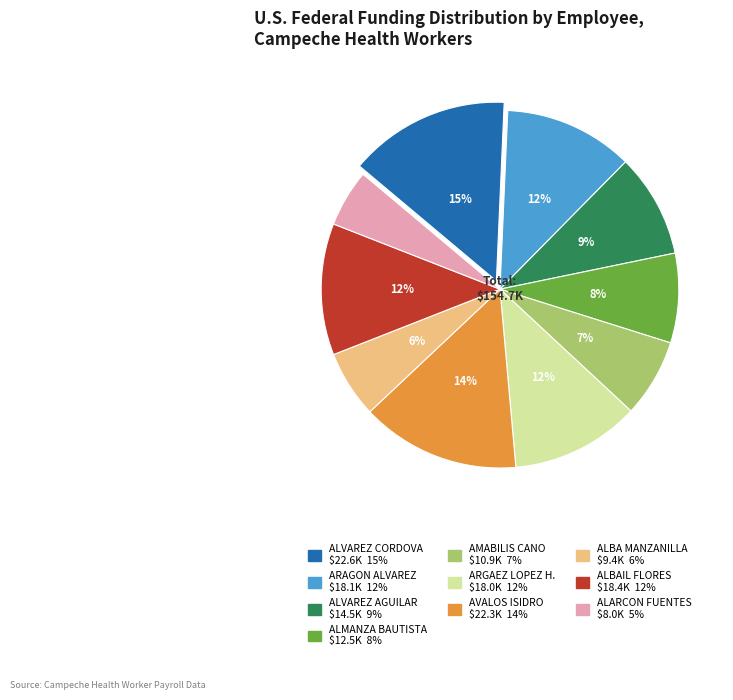

To the nearest percent, what is the average slice percentage?

10%